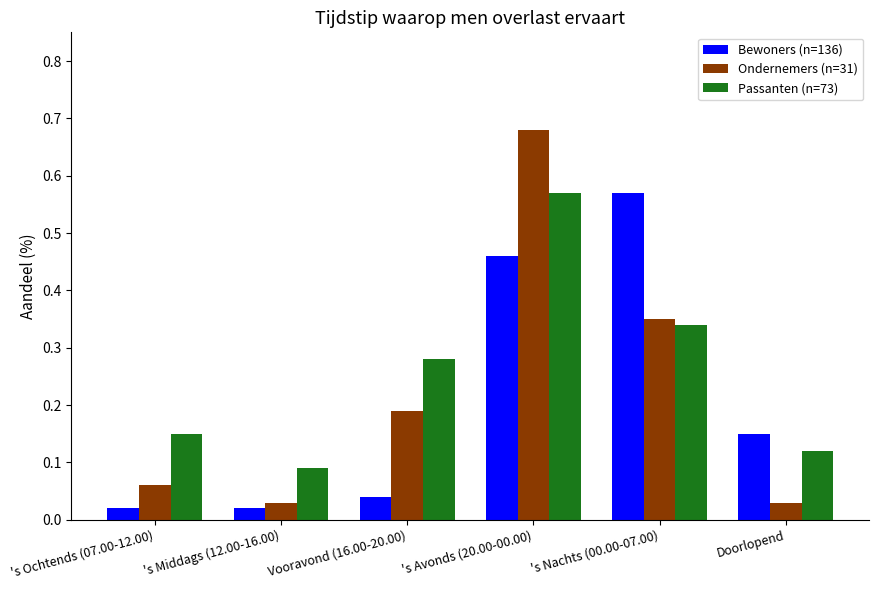

Is it true that Passanten (n=73) equals 0.2 at Doorlopend?

False